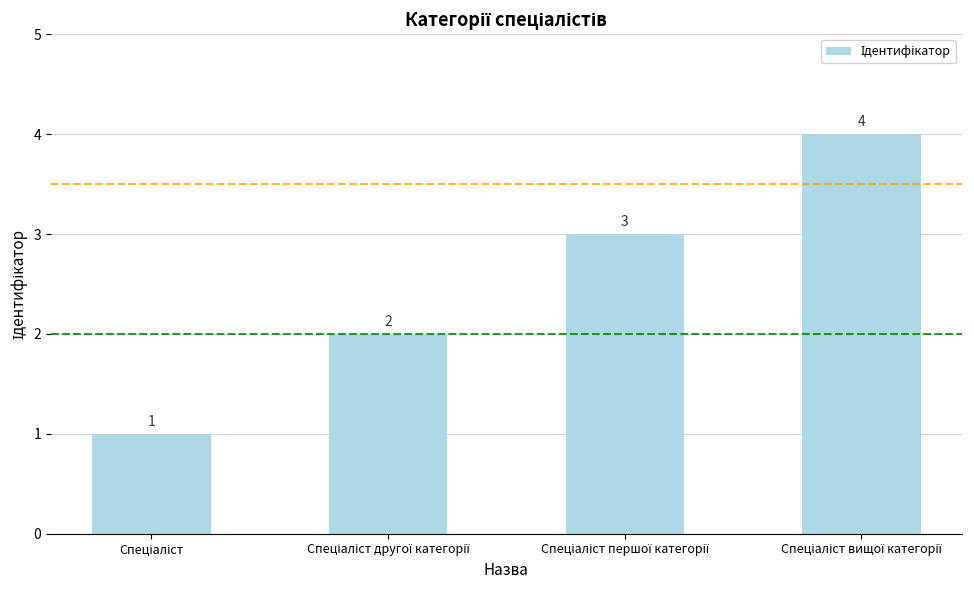

What is the difference between the maximum and minimum values?

3